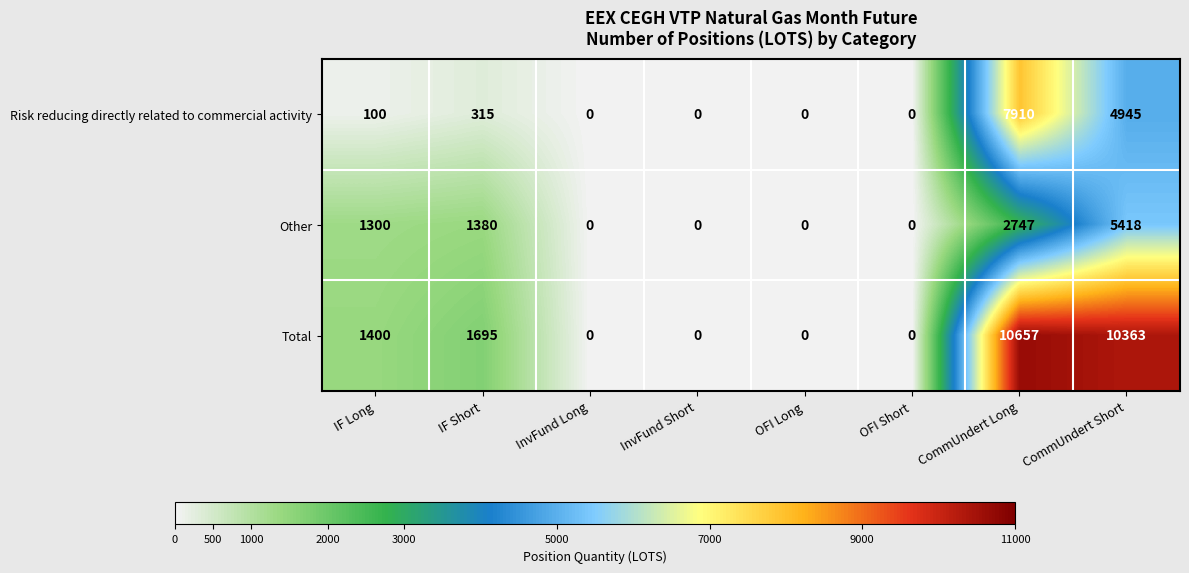

What is the approximate value of Risk reducing directly related to commercial activity at IF Short?

315